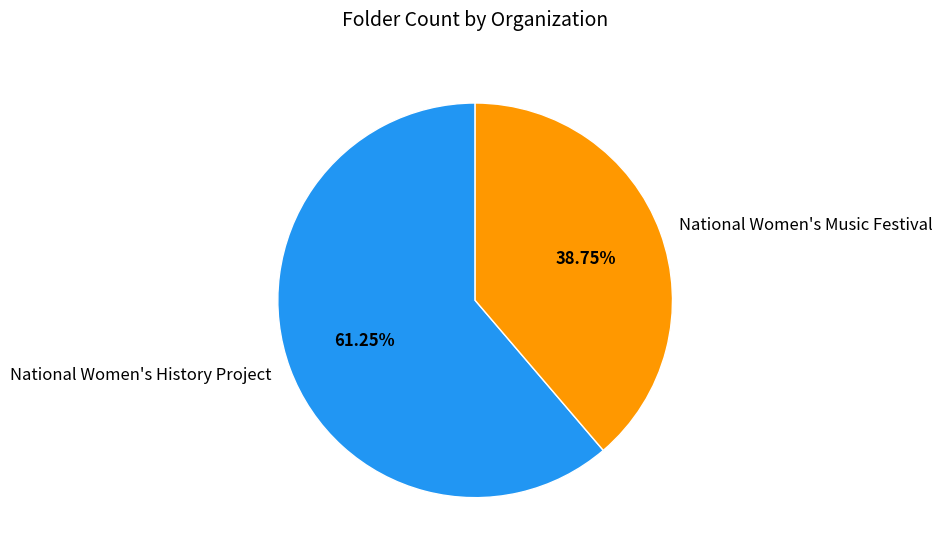

Which category has the smallest portion of the pie?

National Women's Music Festival